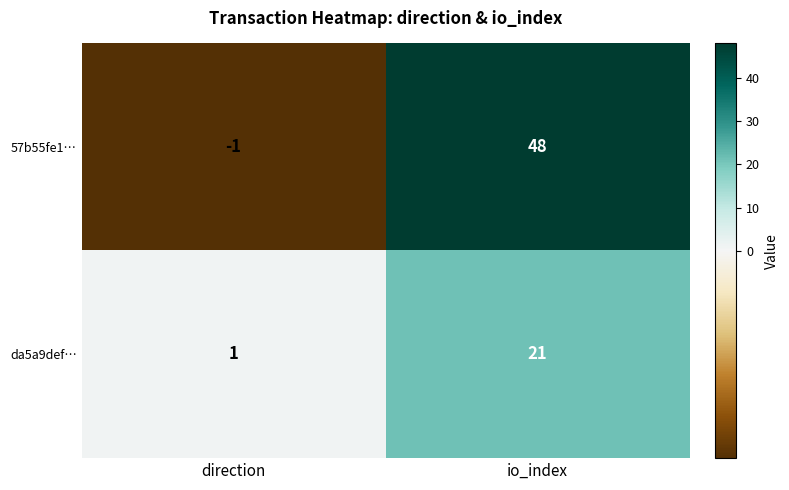

What is the difference between the 57b55fe1… values at direction and io_index?

49